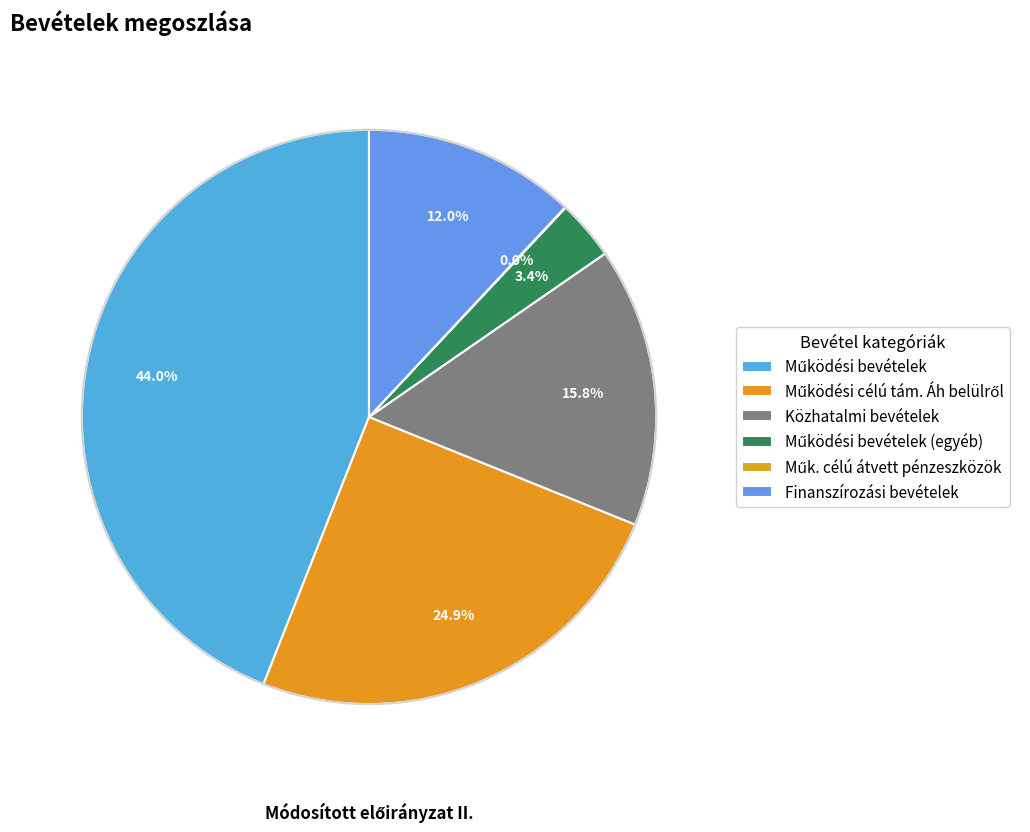

To the nearest percent, what is the difference between the Finanszírozási bevételek and Működési célú tám. Áh belülről slice percentages?

13%